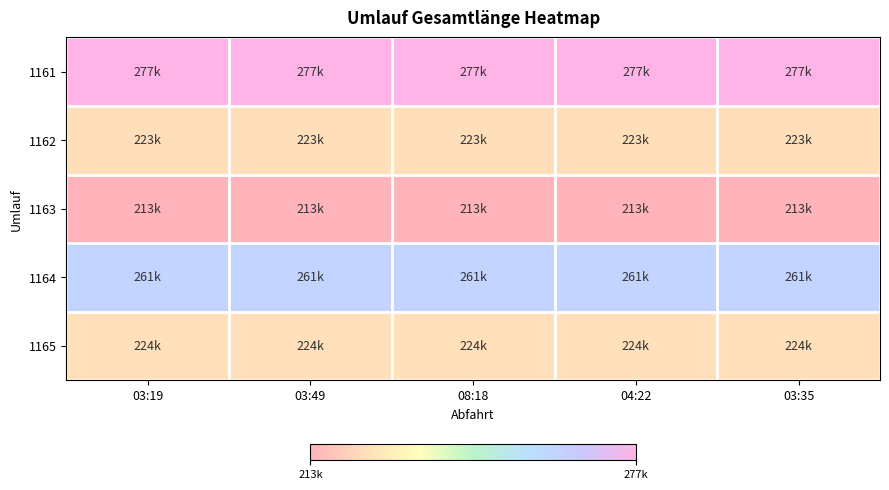

Rank the series by their maximum value, from highest to lowest.

1161, 1164, 1165, 1162, 1163